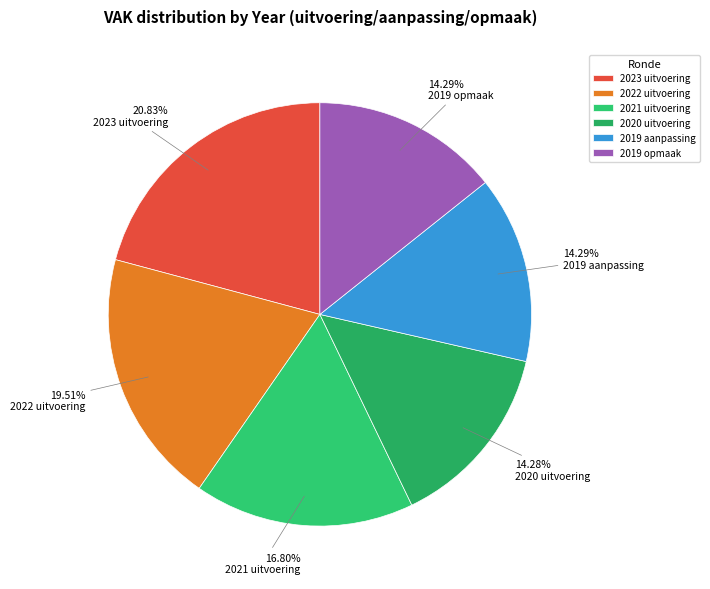

How many slices are in this pie chart?

6